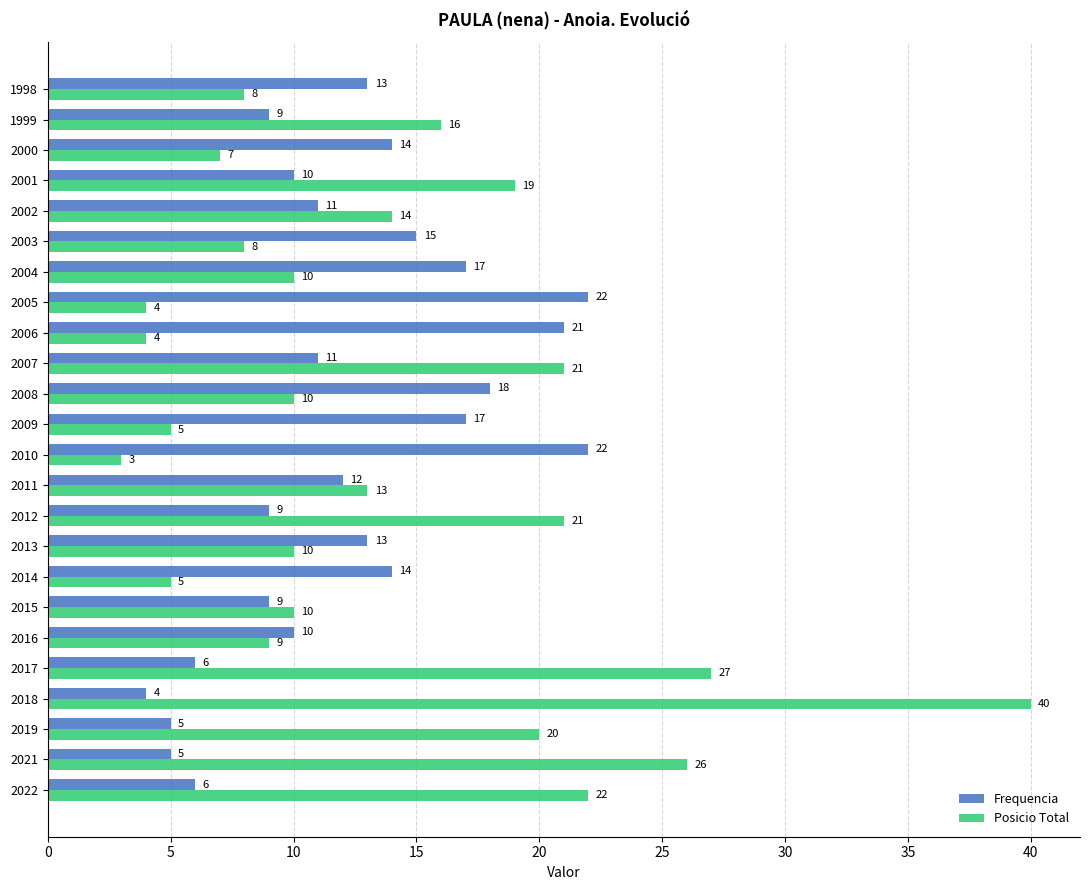

What is the difference between the maximum and minimum values in the Frequencia series?

18